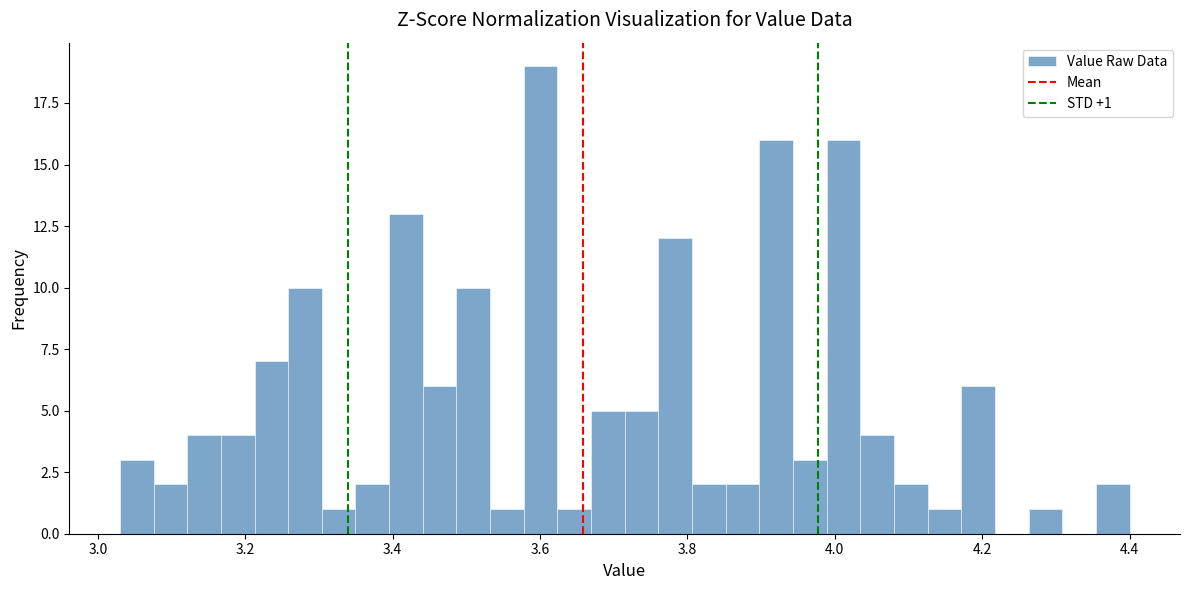

Around what value on the x-axis is the tallest bar? Give the approximate position of its centre, as read against the axis.

3.60